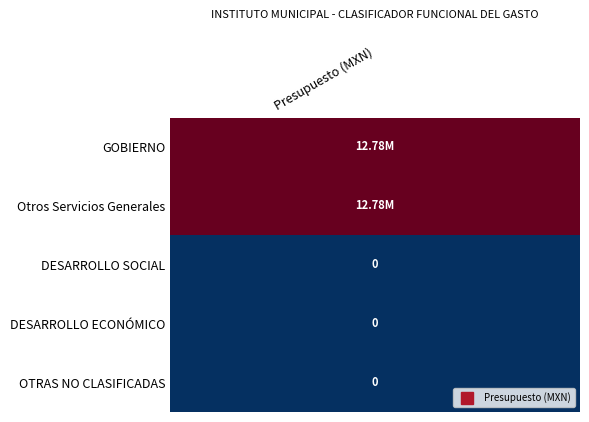

List the labels in order of value, smallest first.

2, 3, 4, 0, 1